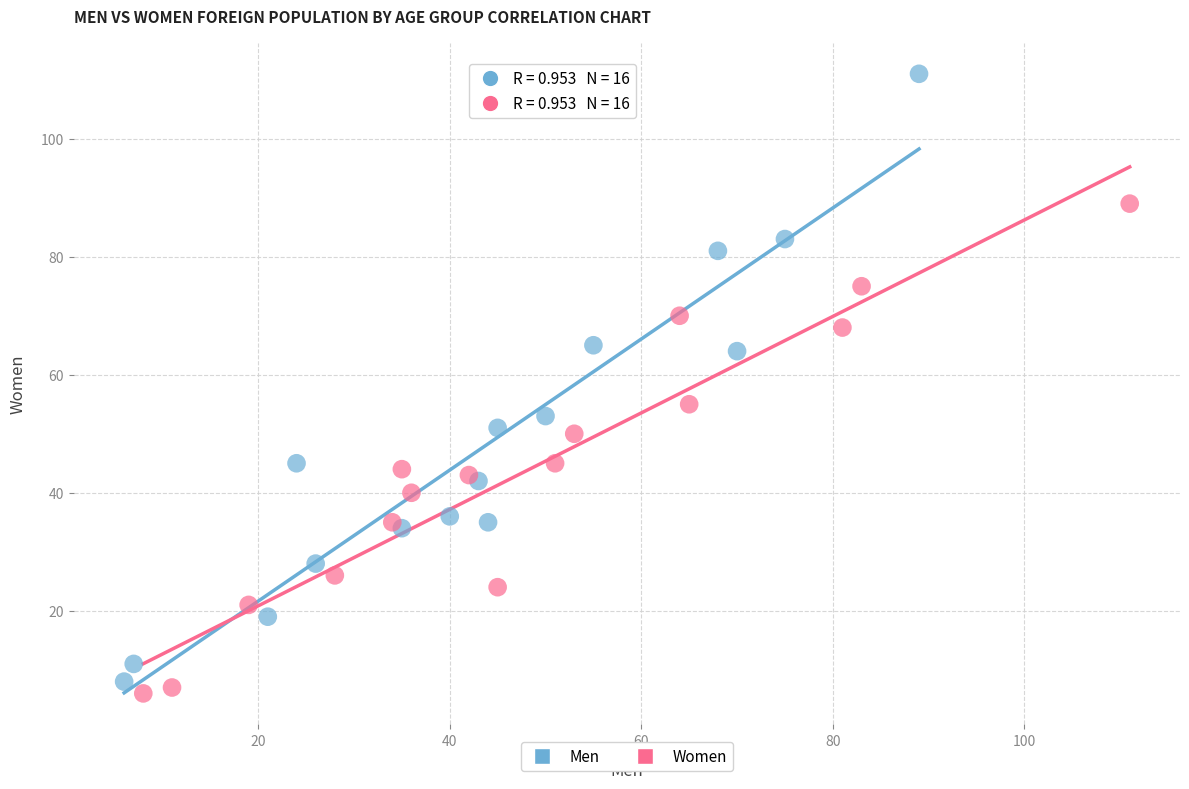

Which series has the largest Y range (max minus min)?

Men